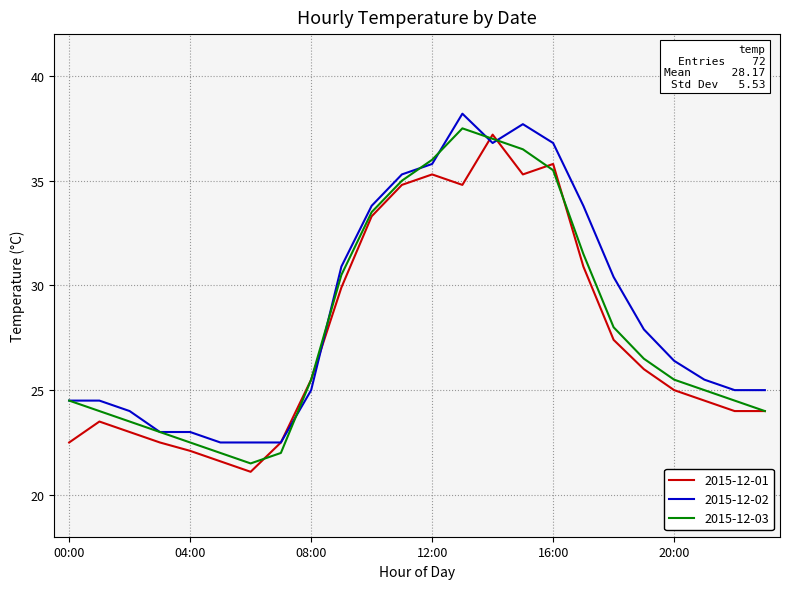

What is the minimum value shown in the chart?

21.1